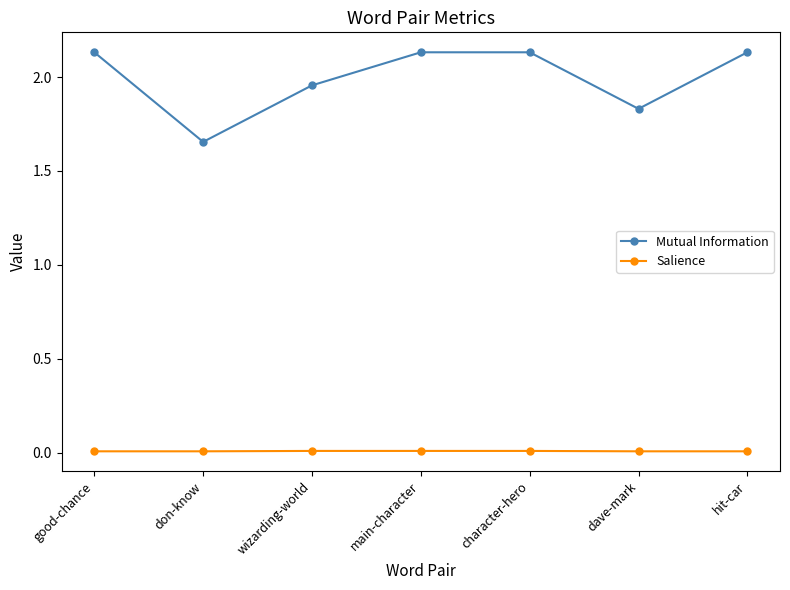

Rank the series by their maximum value, from highest to lowest.

Mutual Information, Salience